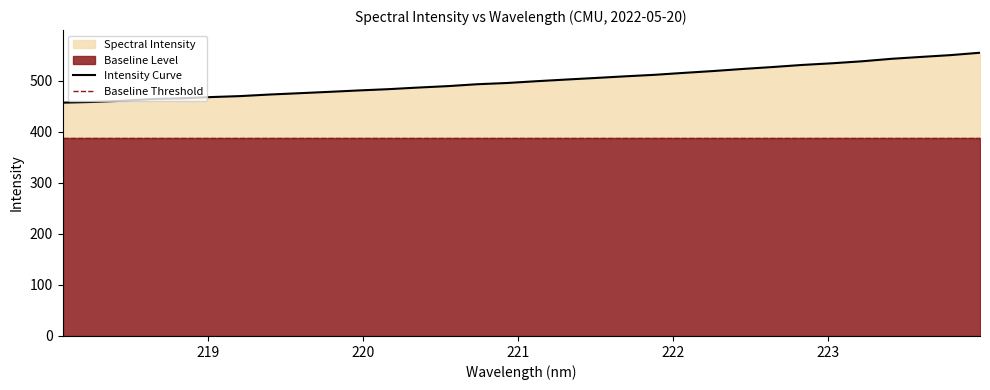

Which series has the widest spread of values?

Intensity Curve